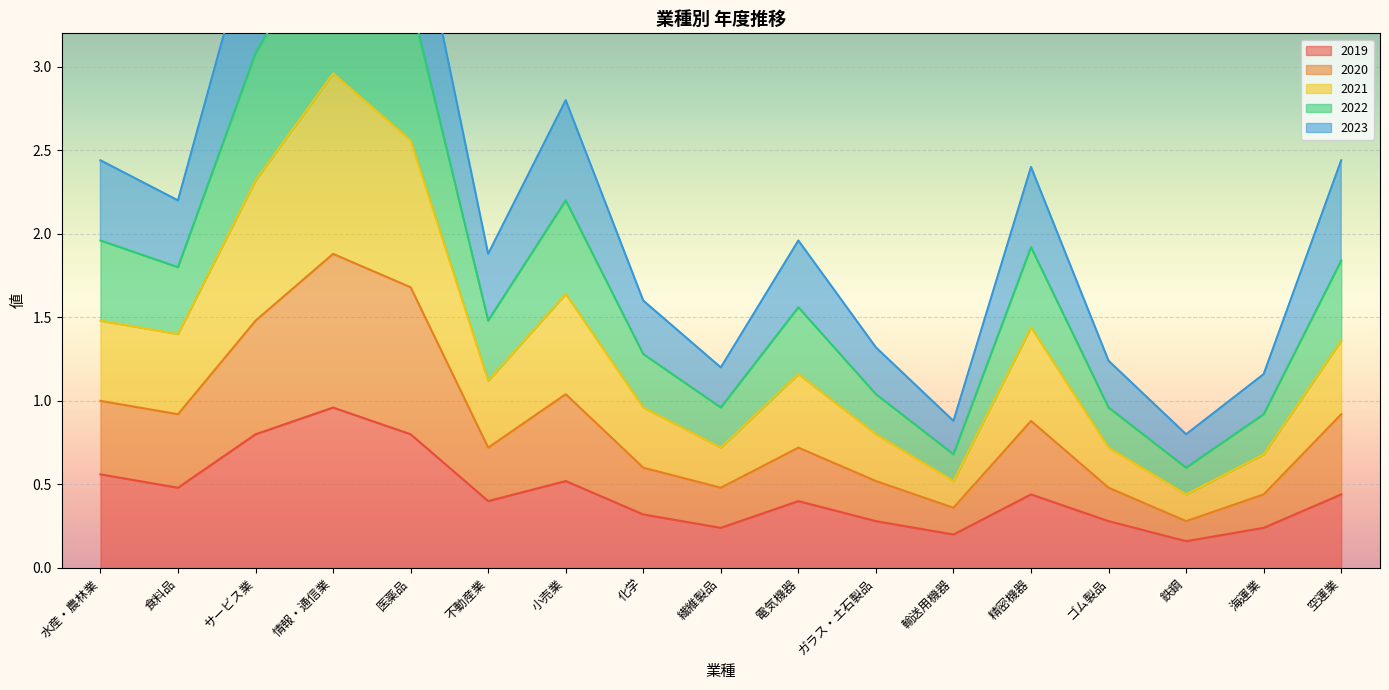

What is the value of the 2020 point at the 6th from the left?

0.7